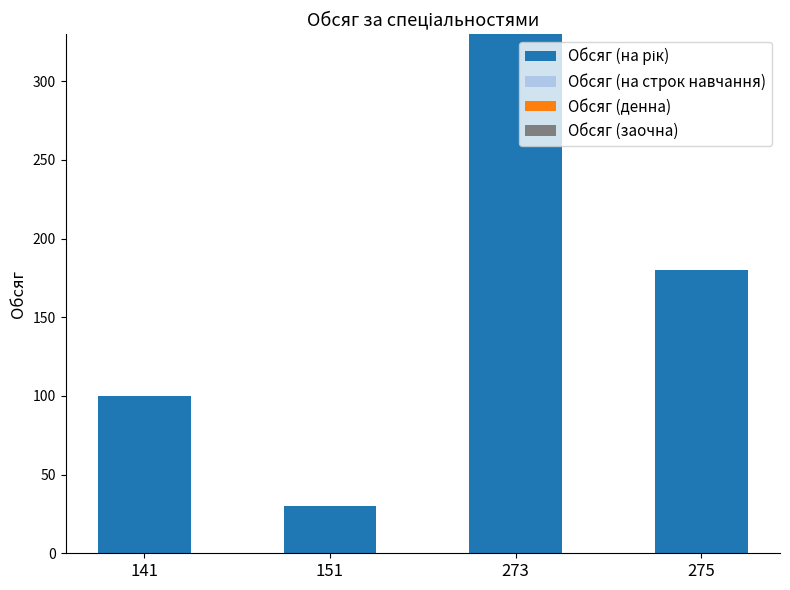

Reading left to right, list all the values displayed in this chart.

100	30	330	180